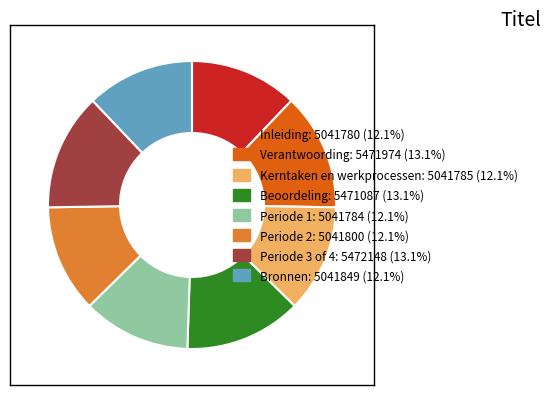

How many slices are in this pie chart?

8